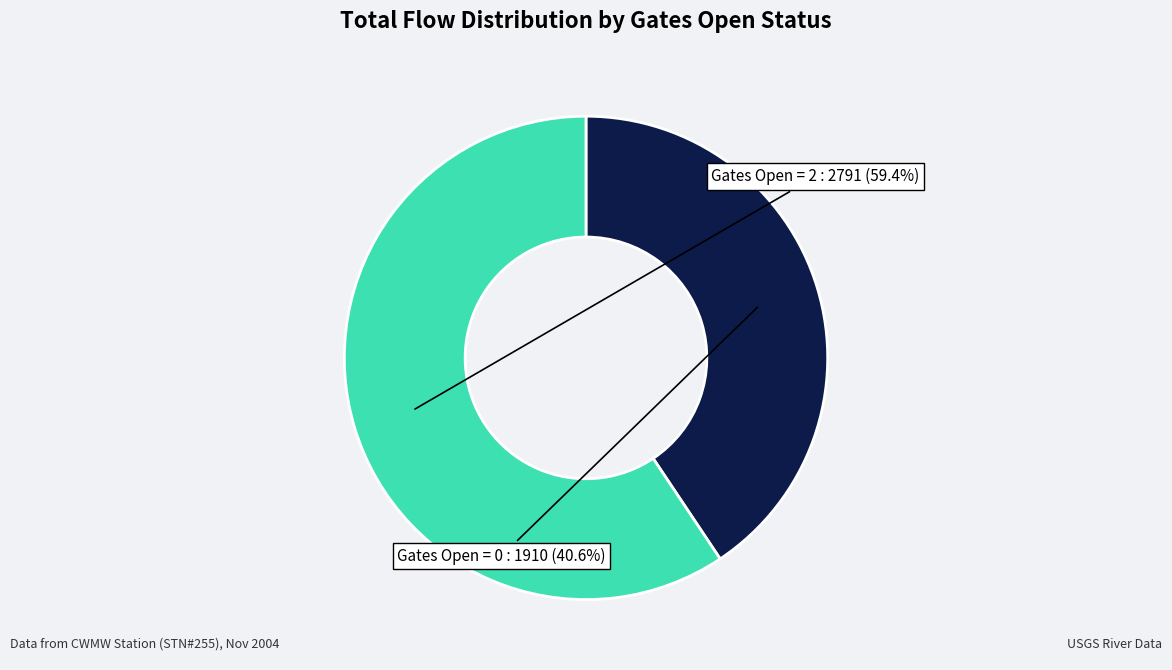

Is there any slice that represents more than half of the pie?

Yes